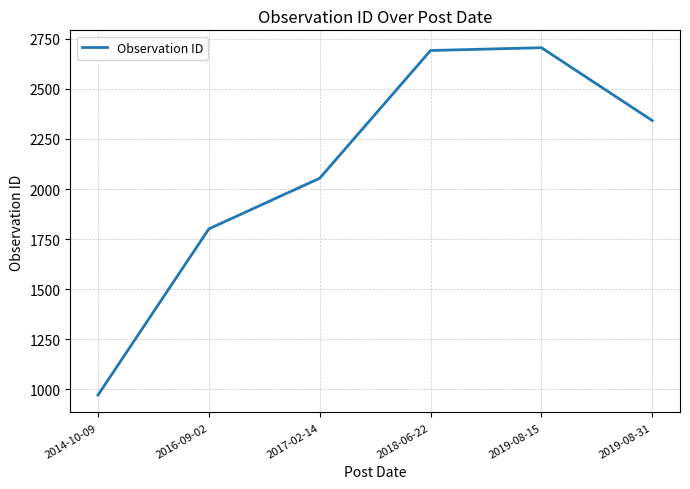

True or false: there are more than 1 points higher than both neighbors.

False